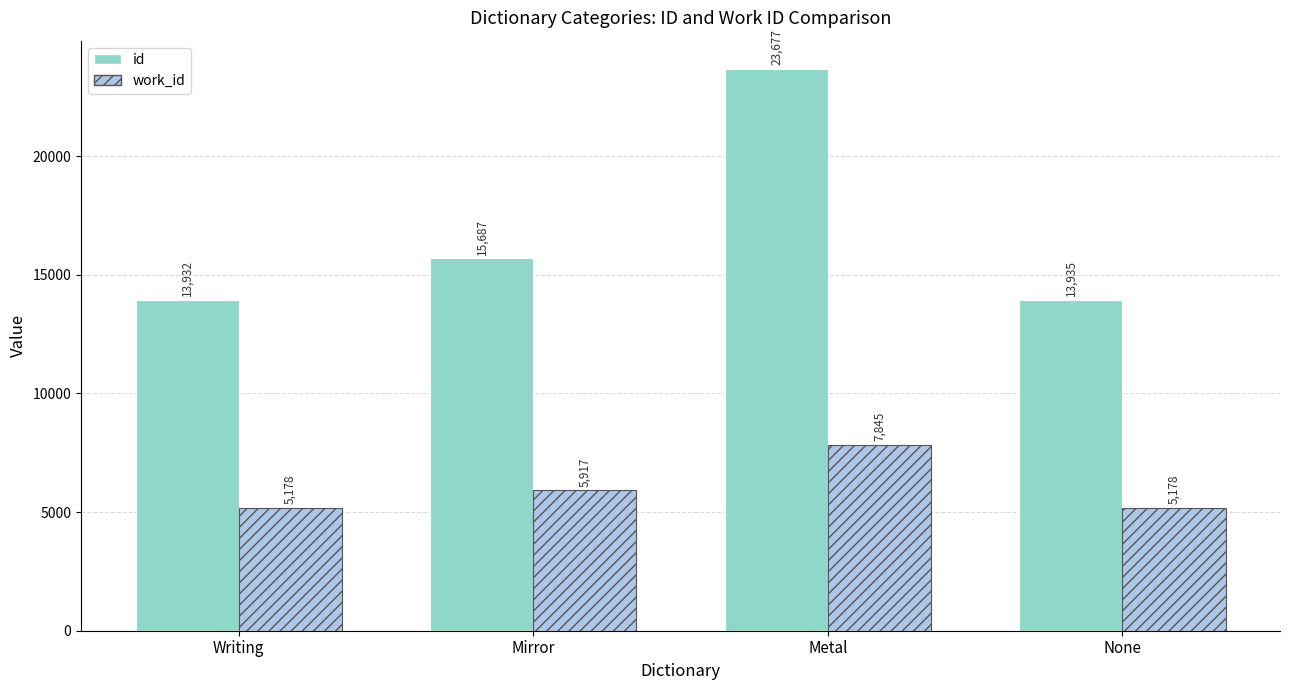

What is the difference between the highest and lowest values at Writing?

8754